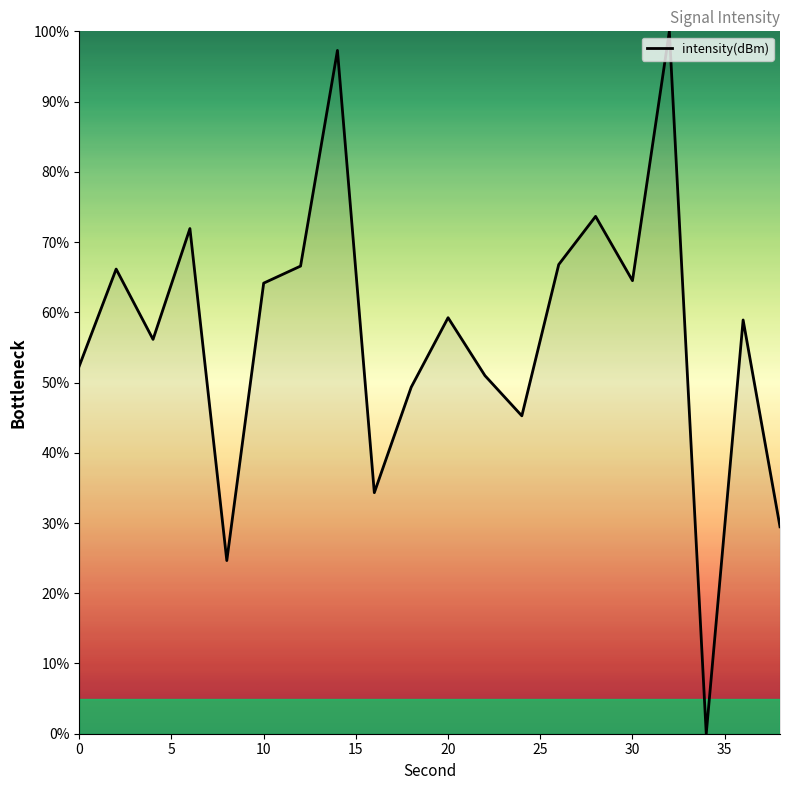

What is the difference between the maximum and minimum values?

100.0